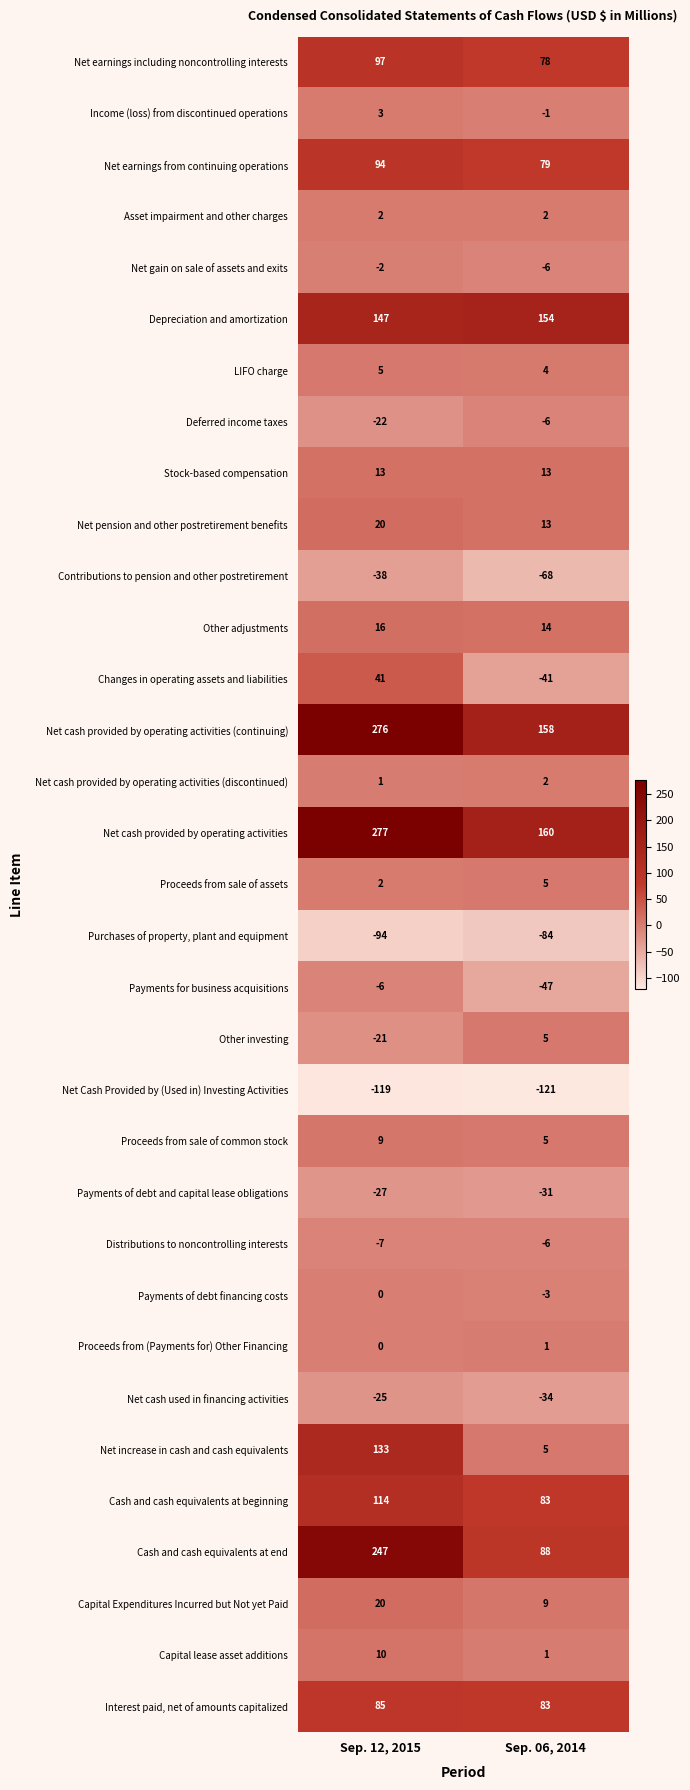

At which category is the sum across all series the highest?

Sep. 12, 2015